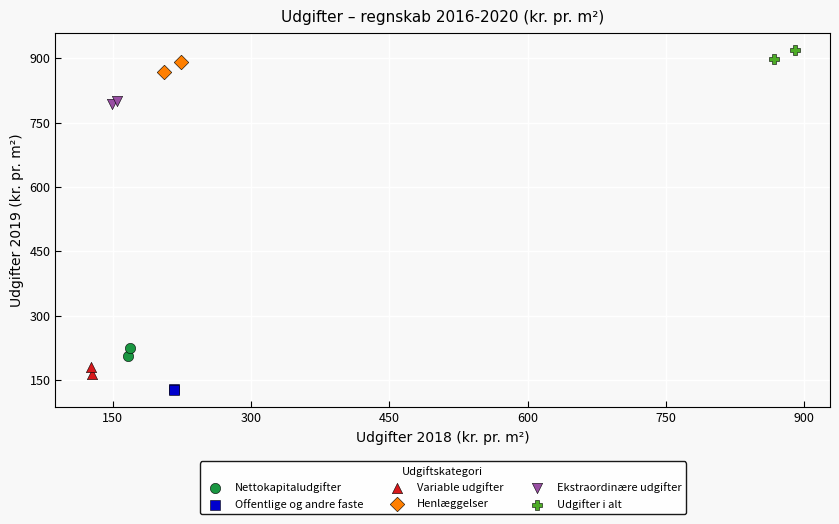

What are all the series names shown in the legend?

Nettokapitaludgifter, Offentlige og andre faste, Variable udgifter, Henlæggelser, Ekstraordinære udgifter, Udgifter i alt